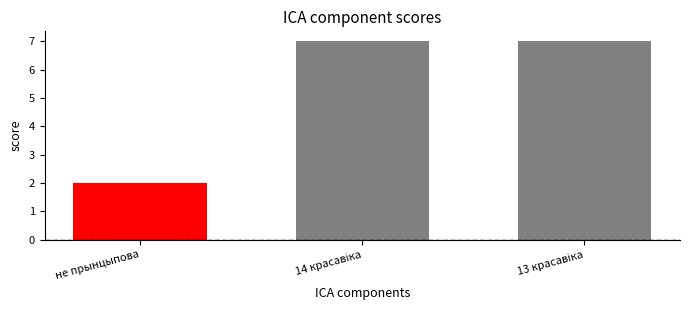

What is the average value?

5